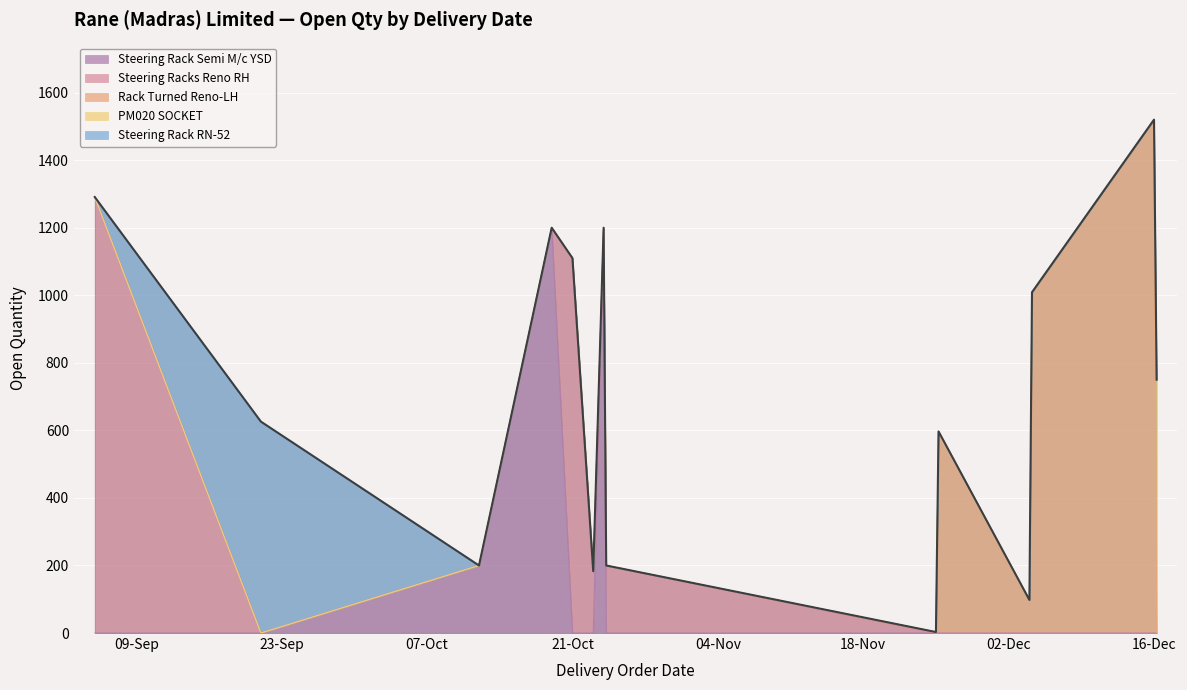

What is the smallest value displayed?

3